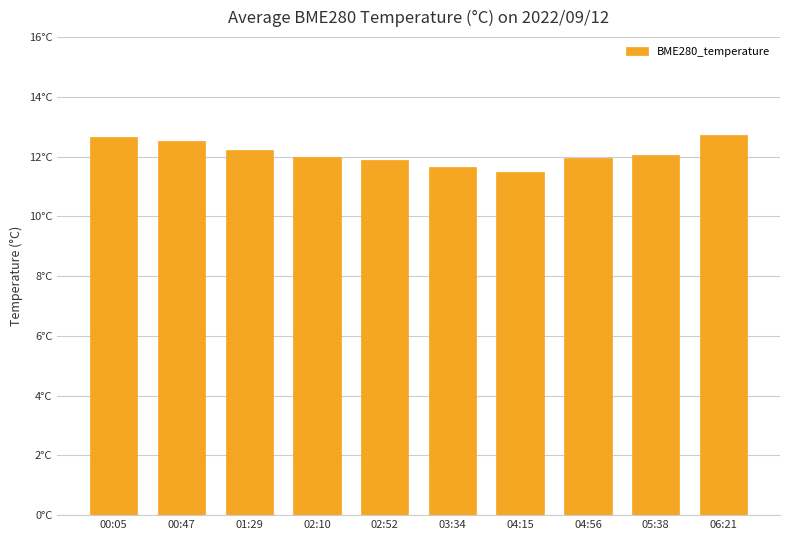

What is the sum of all values?

121.2